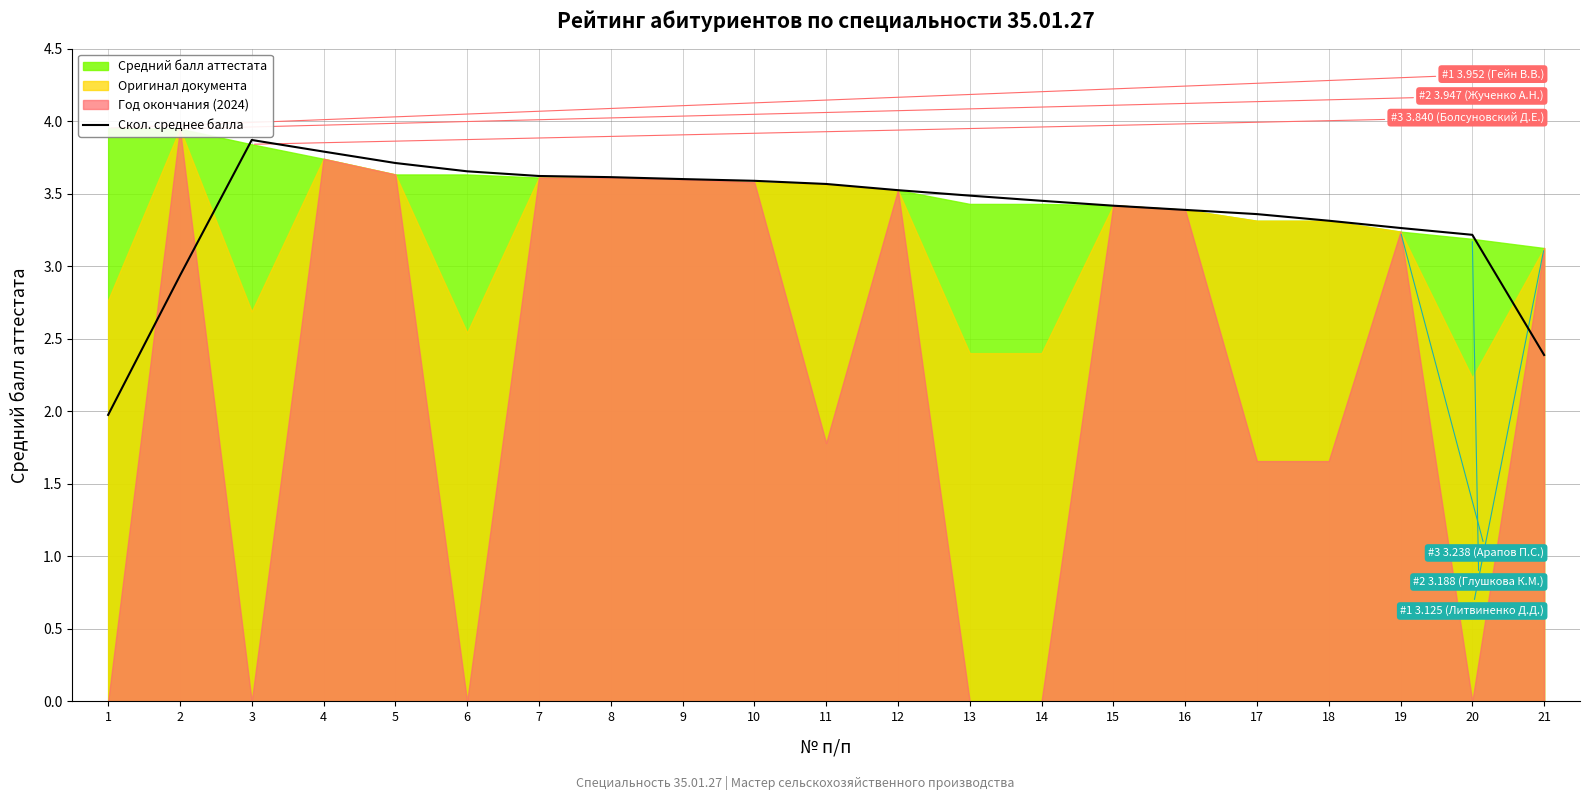

How many points are higher than both their immediate neighbors (excluding endpoints)?

1